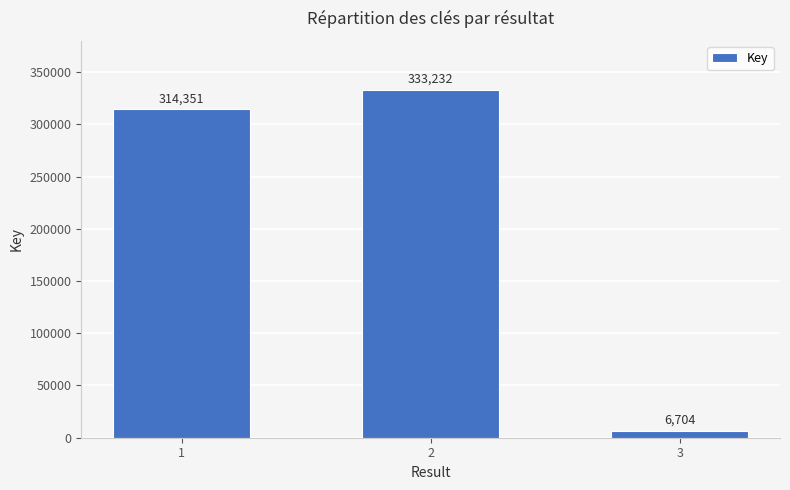

Which has a higher value, 3 or 2?

2